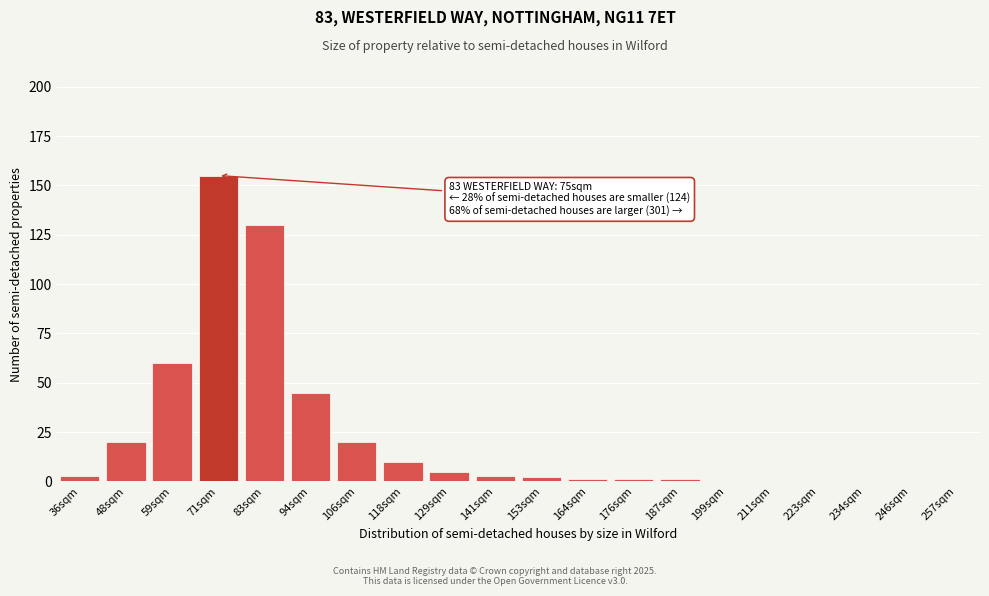

Reading left to right, transcribe all the data shown in this chart.

36sqm=3	48sqm=20	59sqm=60	71sqm=155	83sqm=130	94sqm=45	106sqm=20	118sqm=10	129sqm=5	141sqm=3	153sqm=2	164sqm=1	176sqm=1	187sqm=1	199sqm=0	211sqm=0	223sqm=0	234sqm=0	246sqm=0	257sqm=0